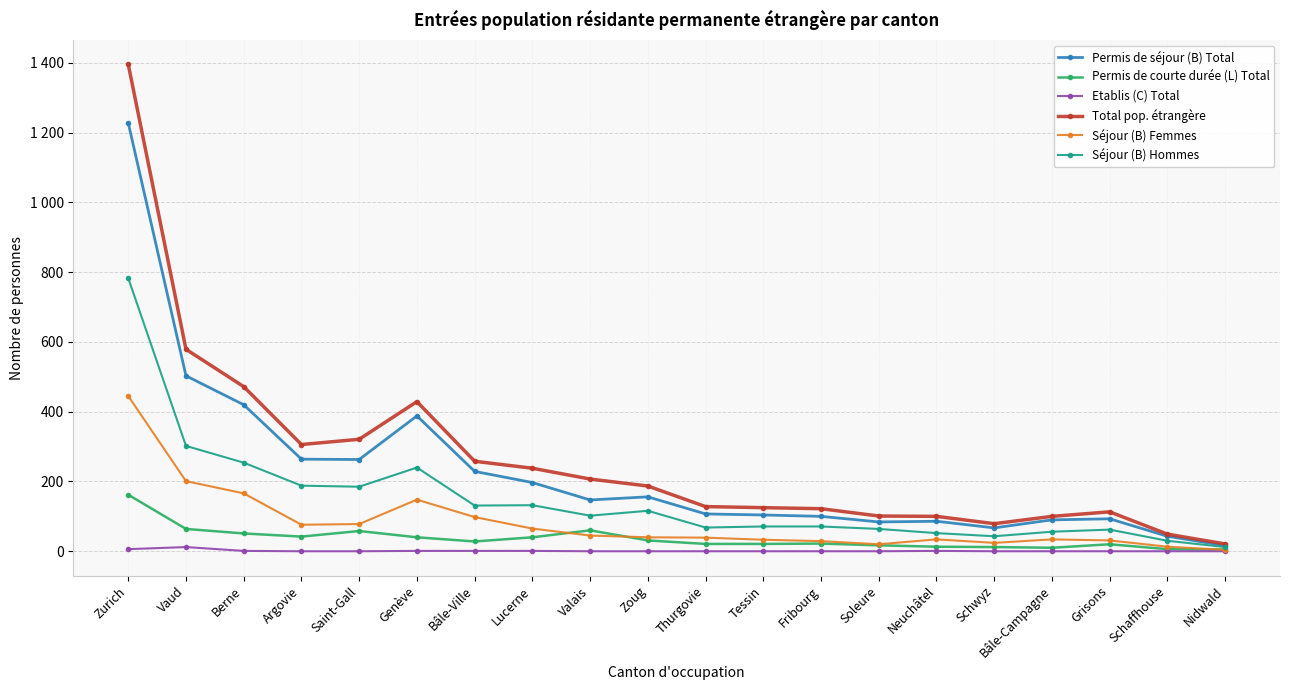

What is the label of the 7th point from the left?

Bâle-Ville